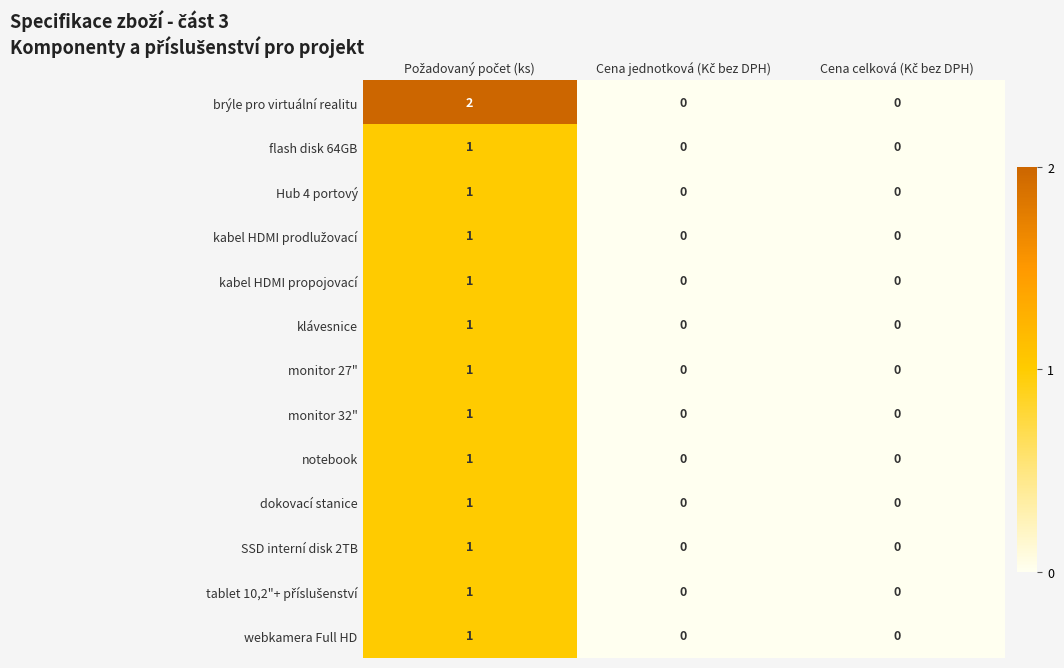

Which series has the widest spread of values?

brýle pro virtuální realitu